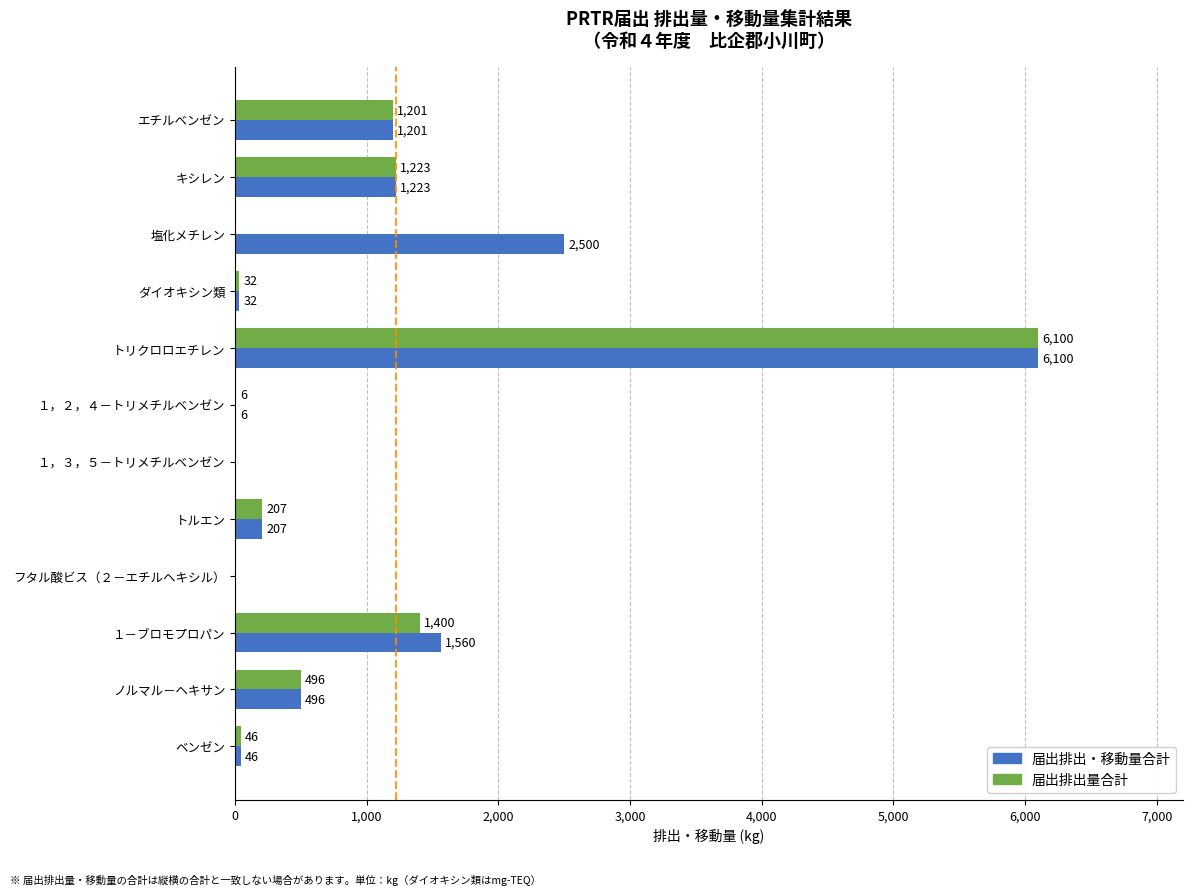

True or false: 届出排出量合計 has a value of 46 at ベンゼン.

True